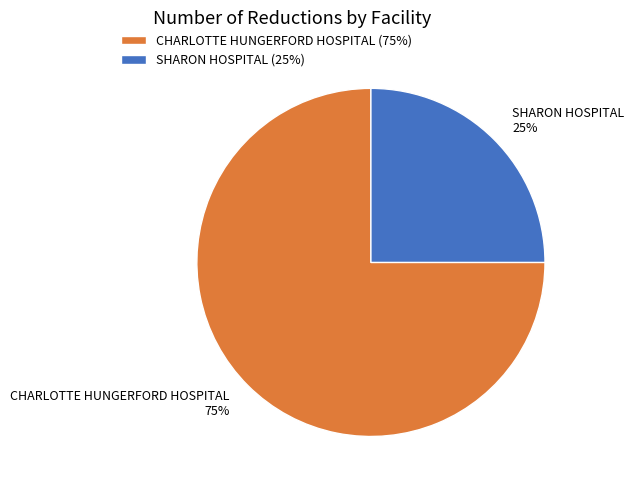

To the nearest percent, what portion does CHARLOTTE HUNGERFORD HOSPITAL represent?

75%